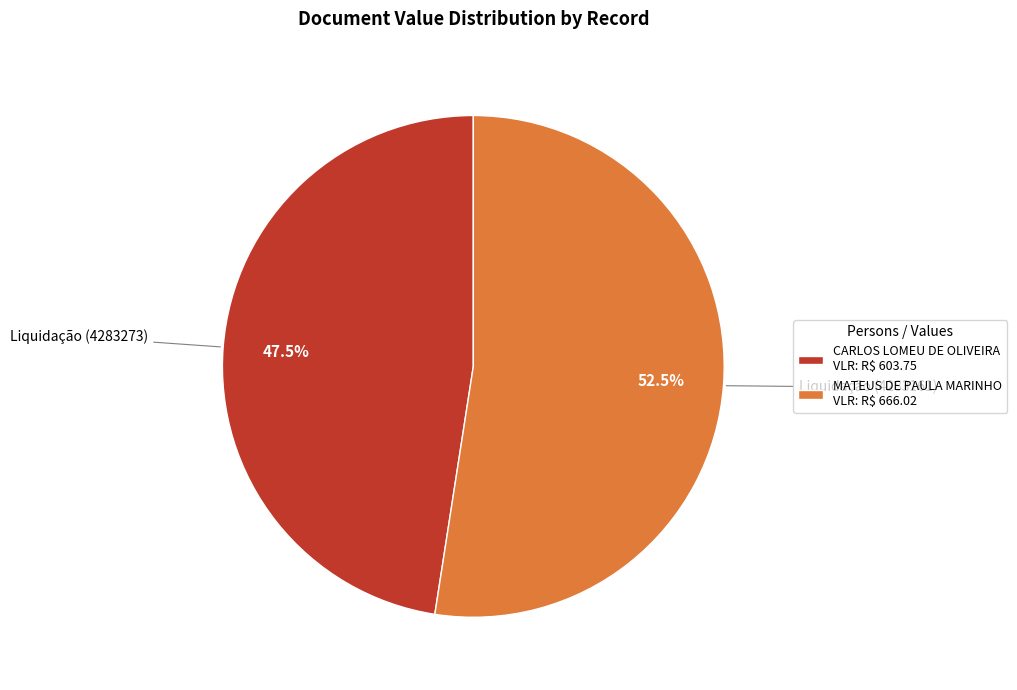

Which slice is the largest?

MATEUS DE PAULA MARINHO VLR: R$ 666.02